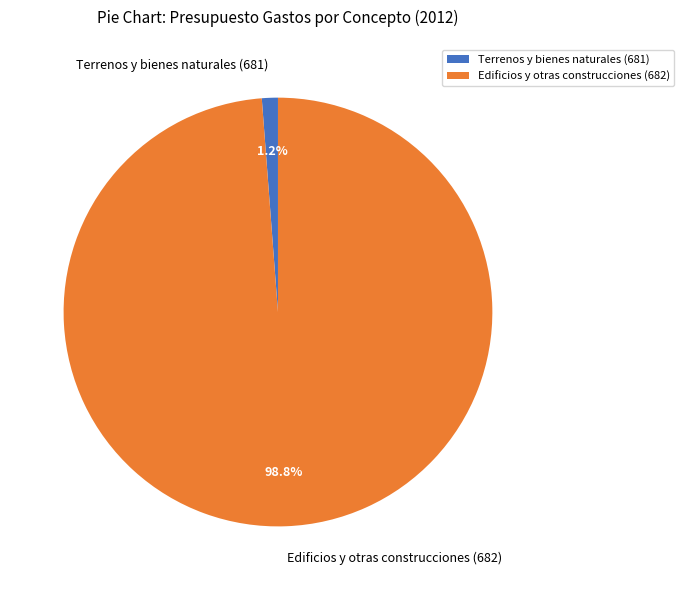

To the nearest percent, what is the difference between the Terrenos y bienes naturales (681) and Edificios y otras construcciones (682) slice percentages?

98%